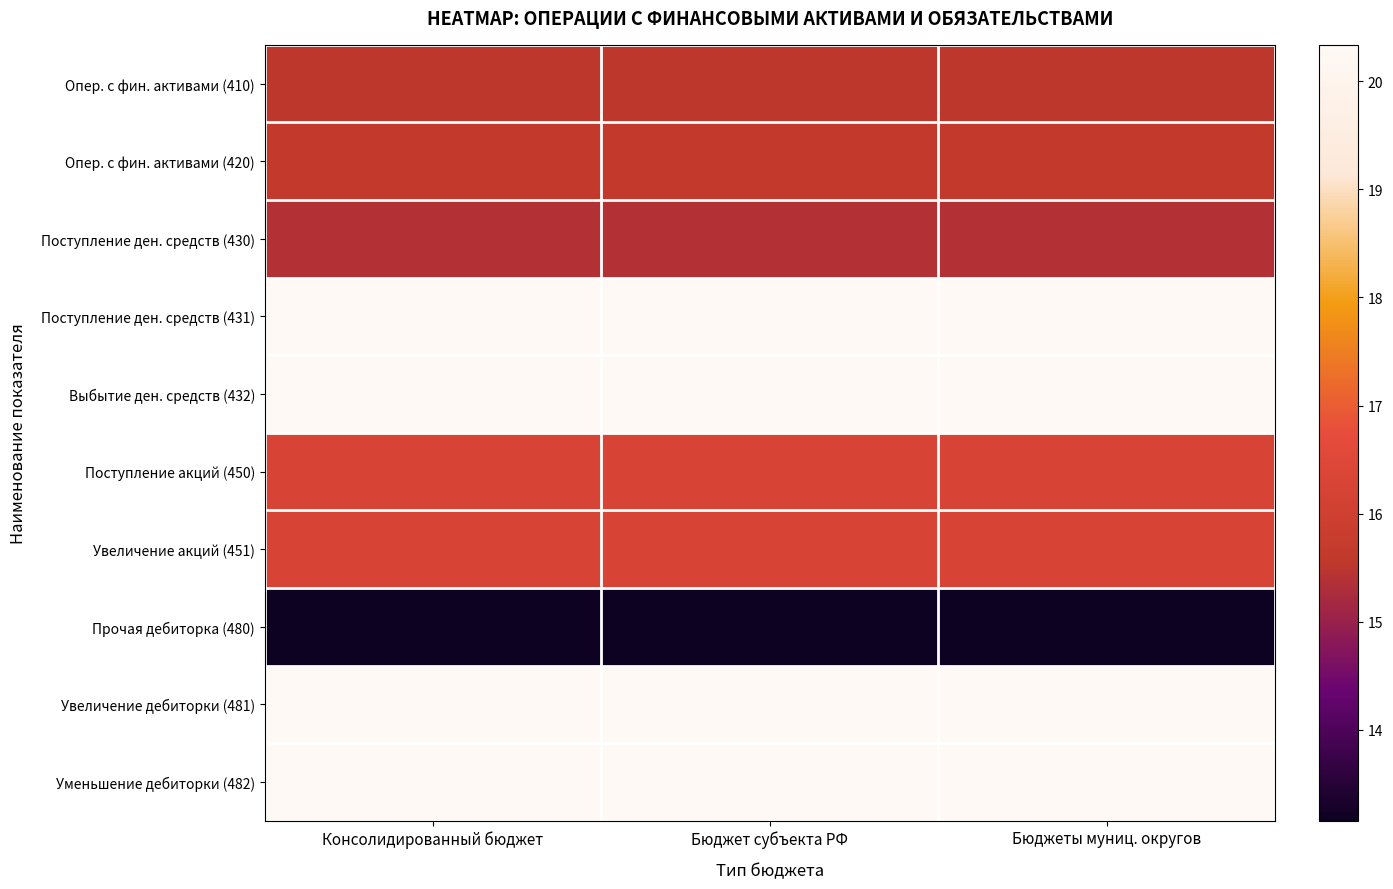

Which series has the largest range (max minus min)?

Опер. с фин. активами (410)